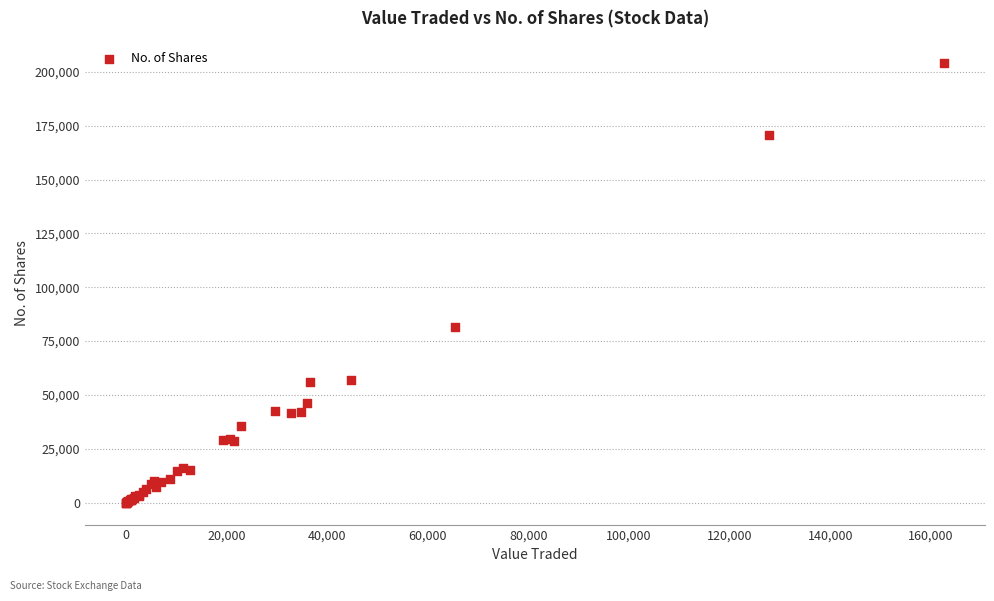

What Y value in the scatter plot is closest to 102139?

81511